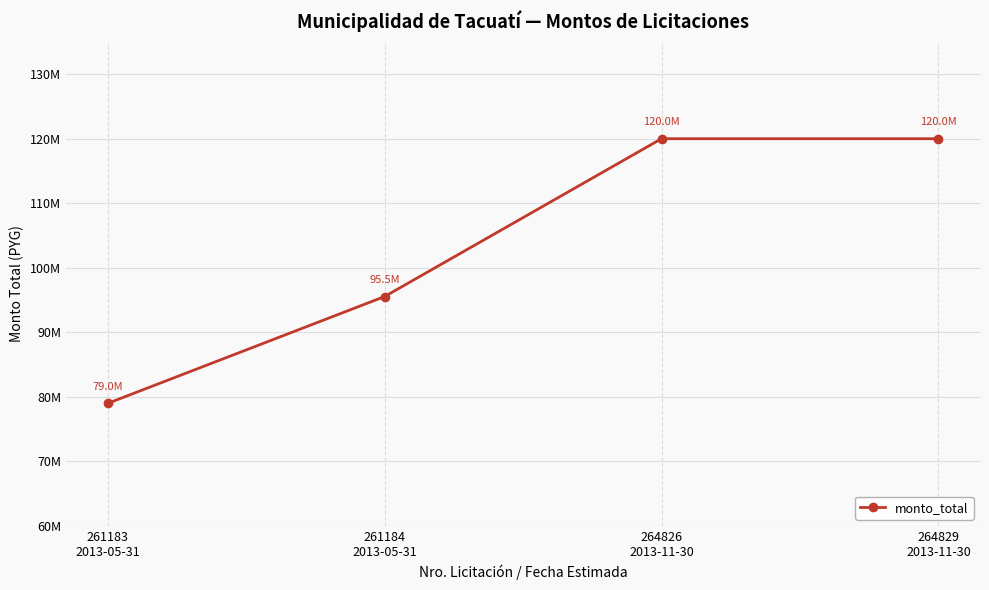

What is the average value?

103637050